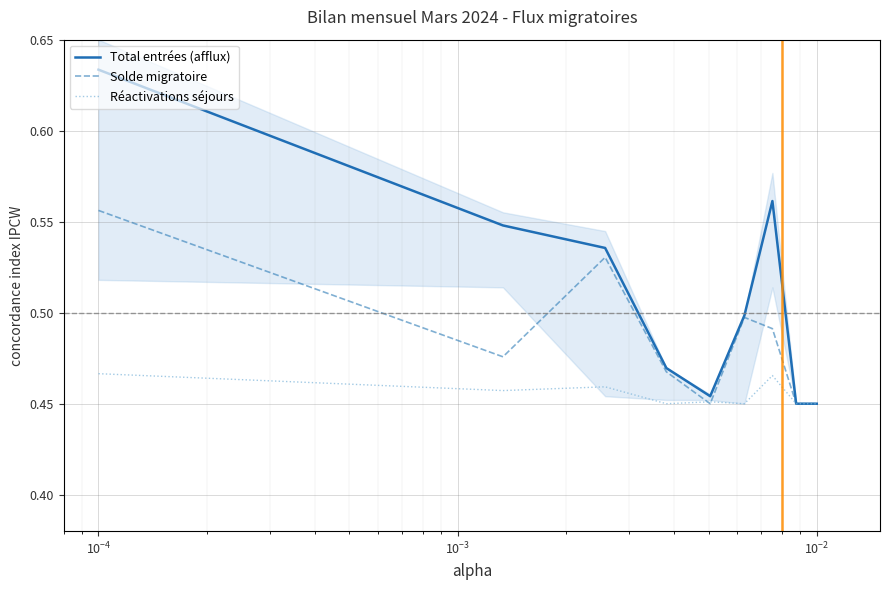

Is the value of Solde migratoire at $\mathdefault{10^{-3}}$ greater than the value of Réactivations séjours at 8?

Yes